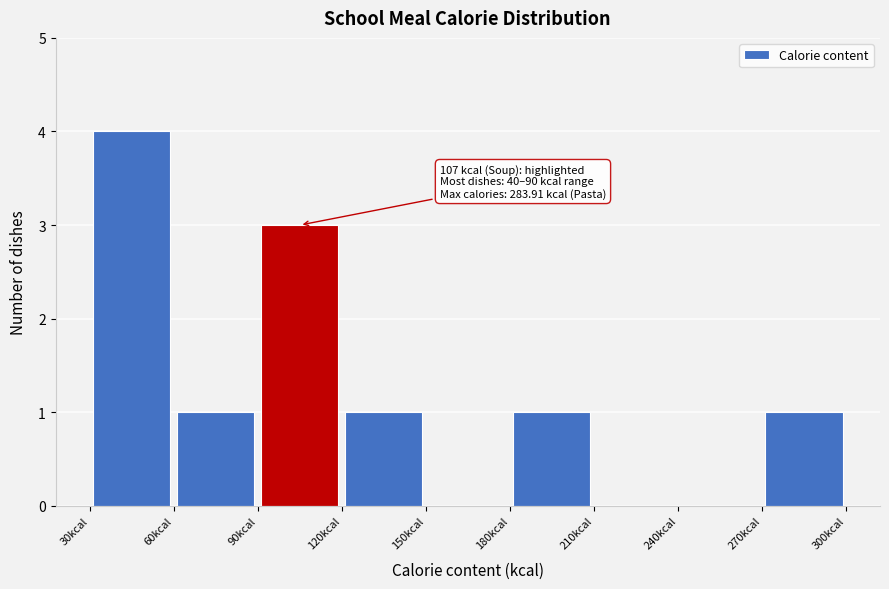

Which range on the x-axis has the tallest bar?

30 to 60